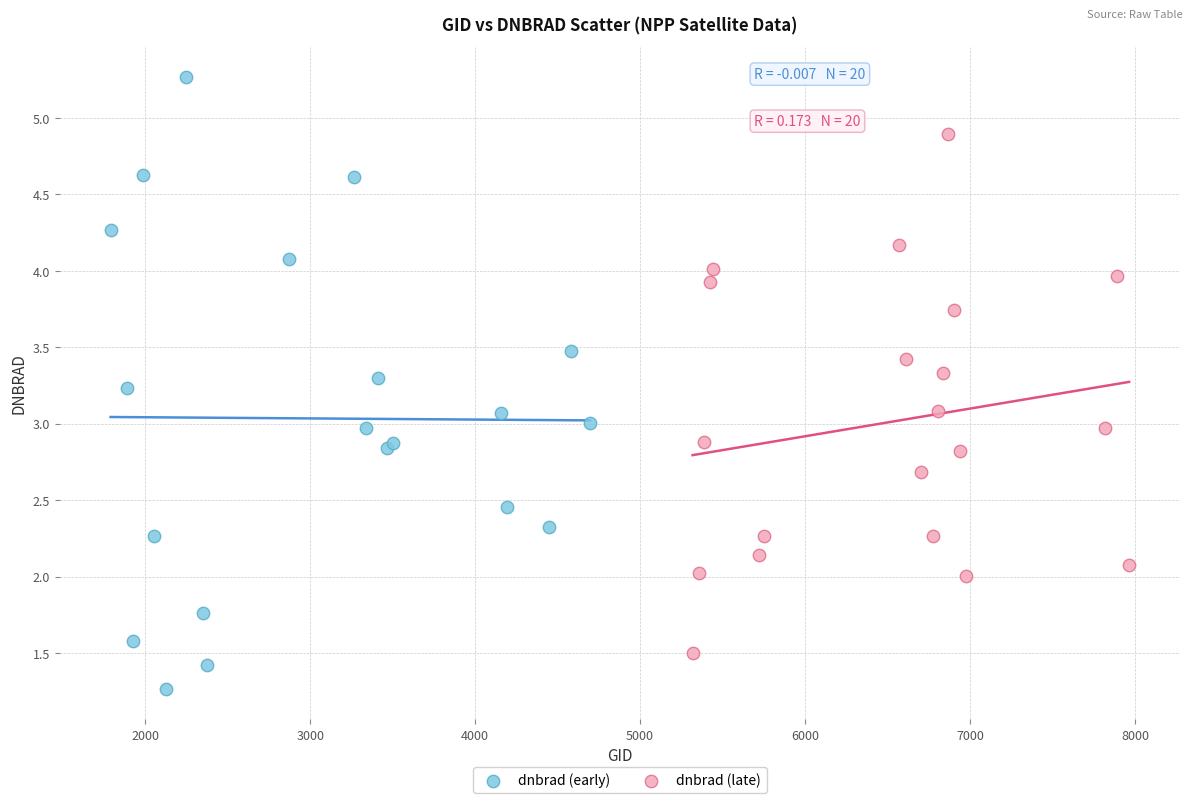

What are all the series names shown in the legend?

dnbrad (early), dnbrad (late)